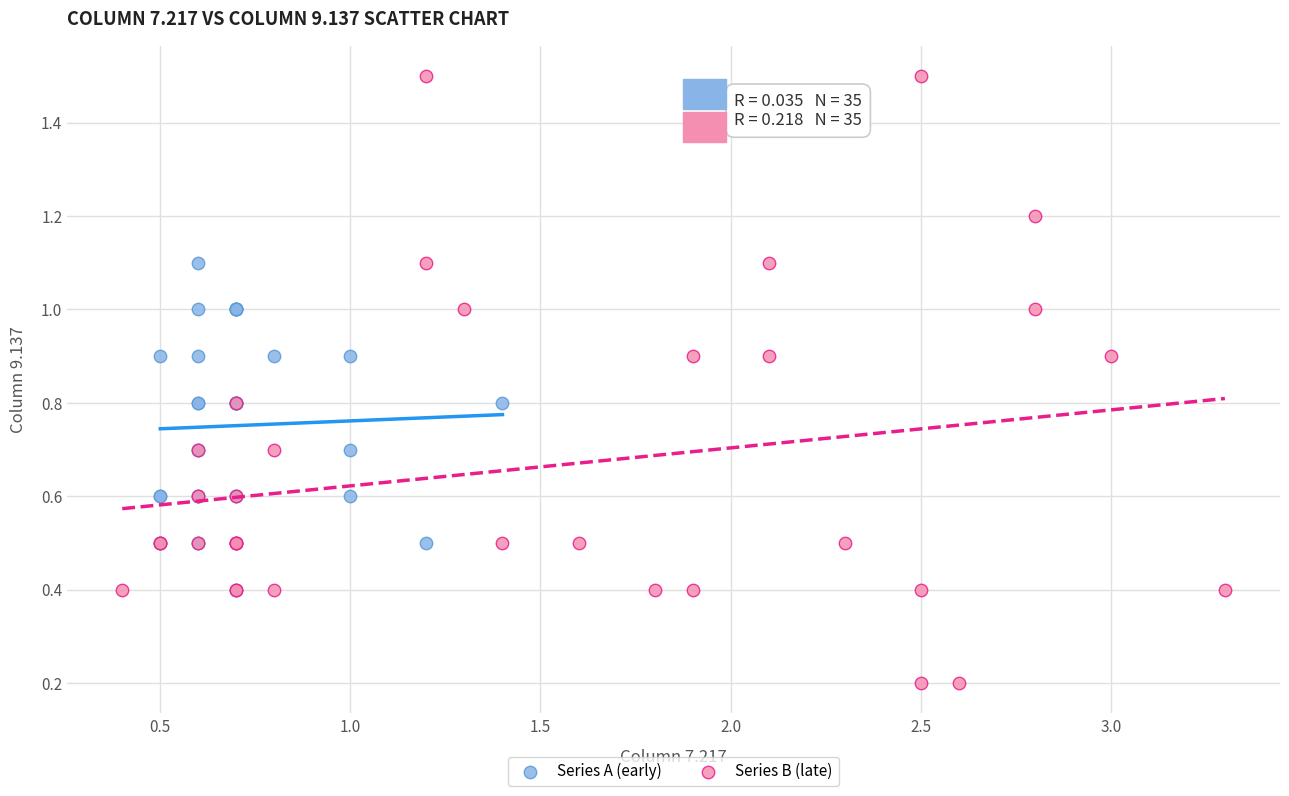

Which series reaches the minimum Y coordinate?

Series B (late)